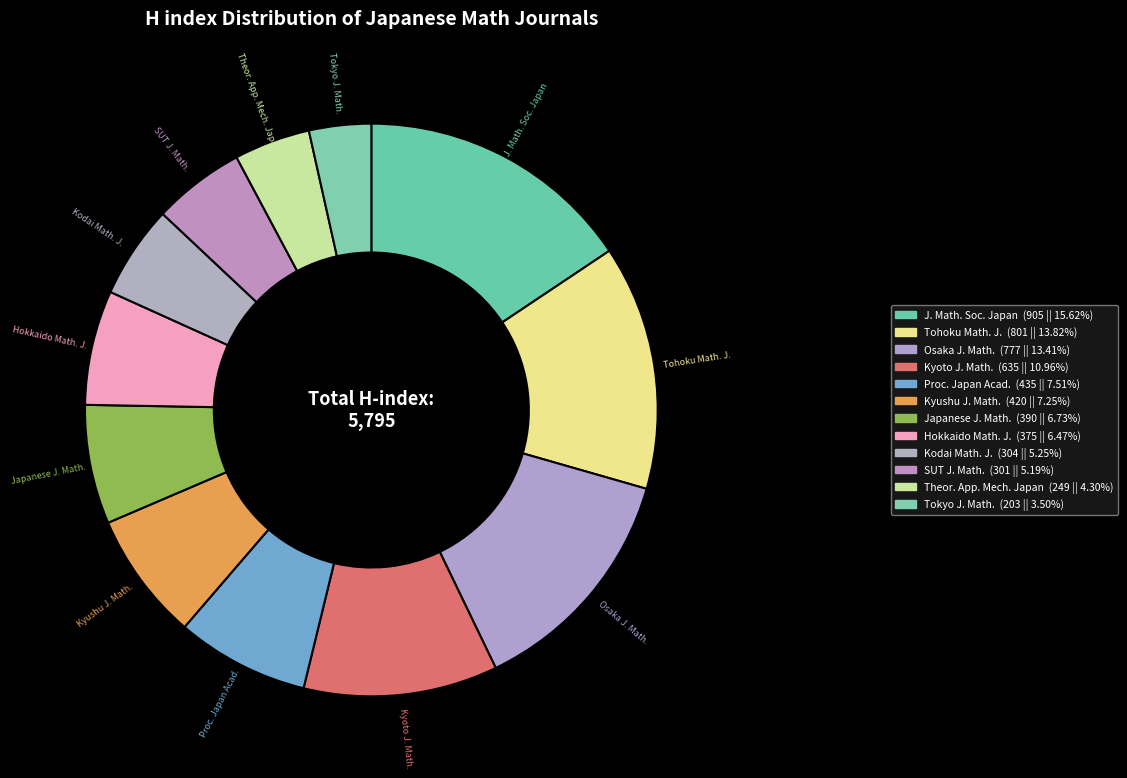

Count the number of slices in the pie.

12